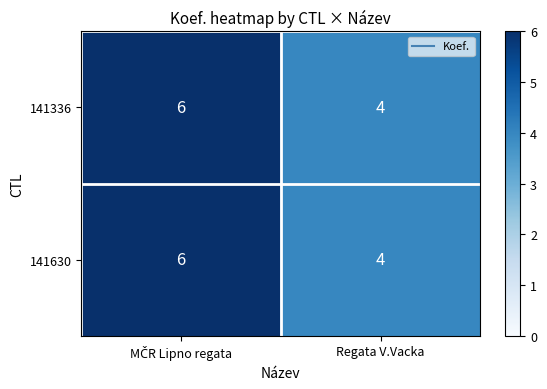

At how many categories does at least one series exceed 5?

1